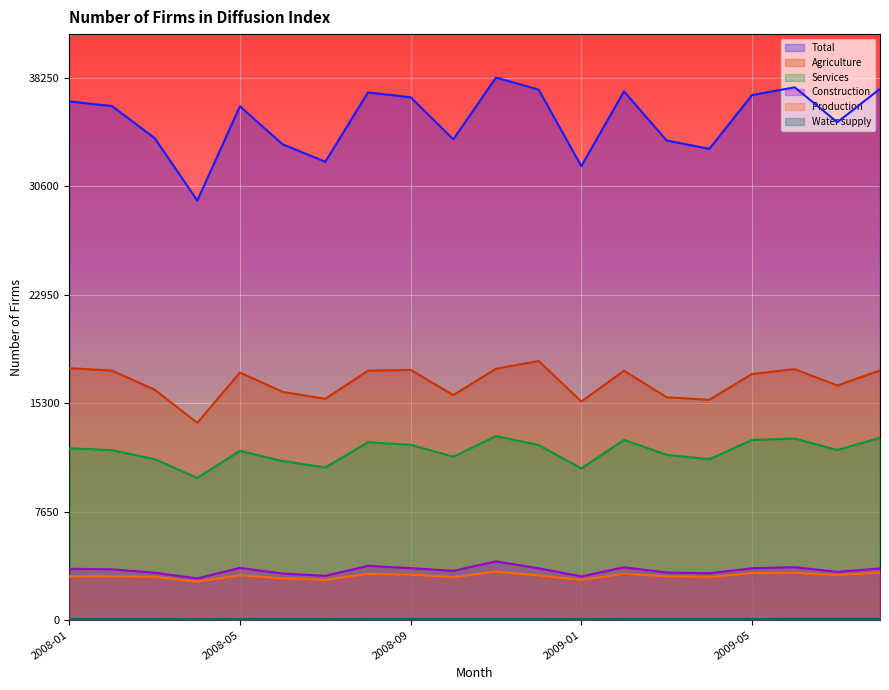

Rank the series at 2009-01 from lowest to highest value.

Water supply, Production, Construction, Services, Agriculture, Total